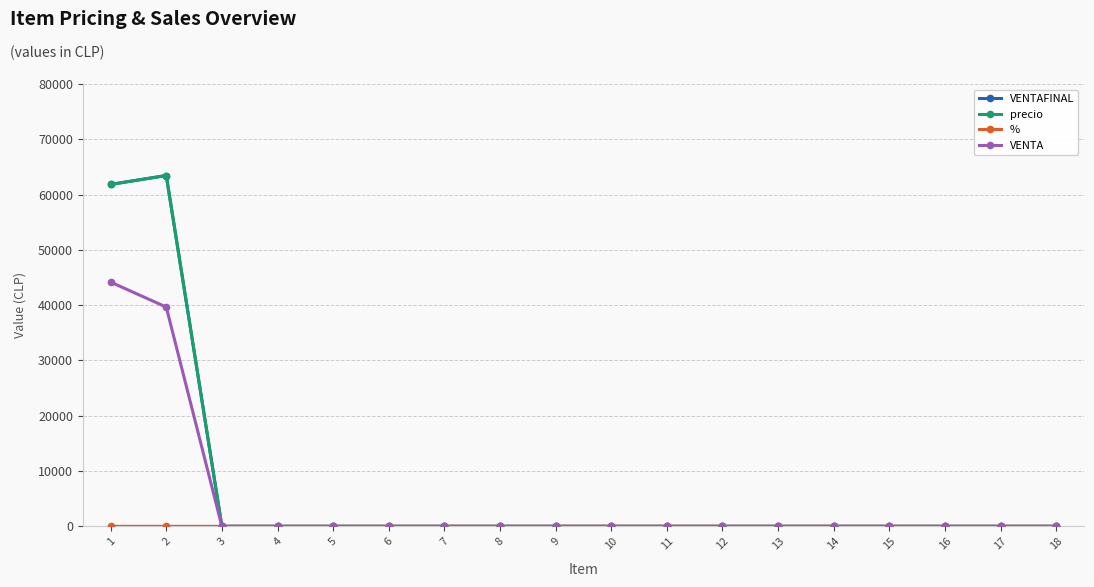

Between 10 and 11, which series saw the biggest shift?

VENTAFINAL